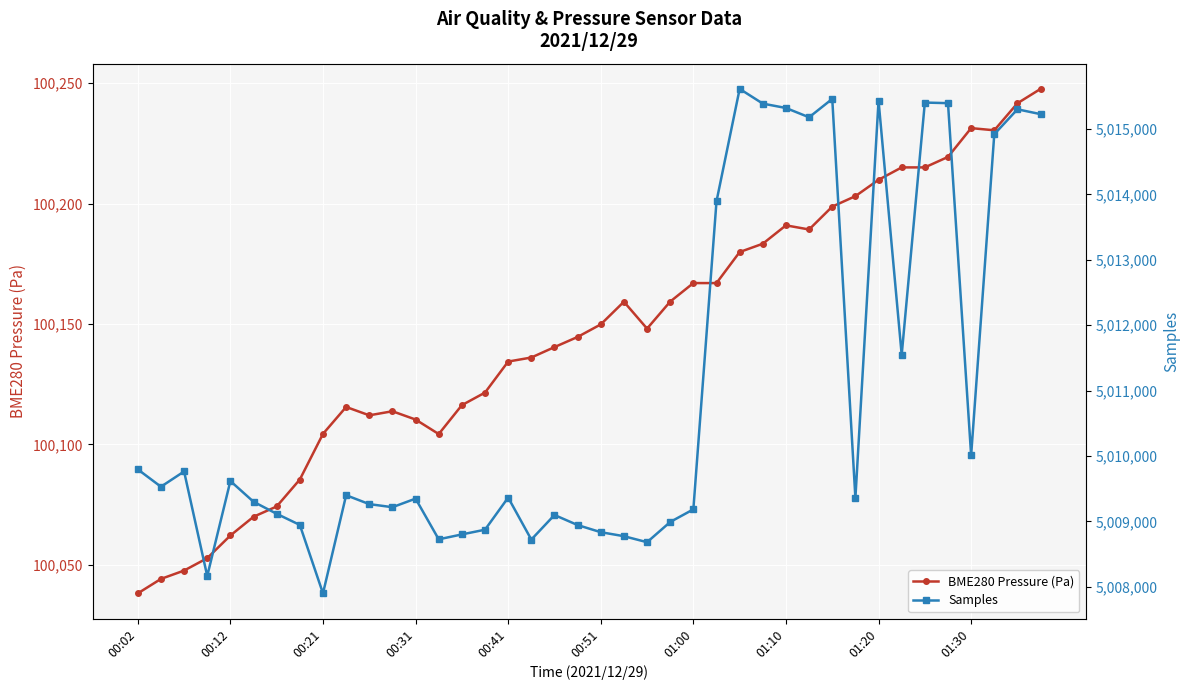

What is the minimum value for BME280 Pressure (Pa)?

100038.2